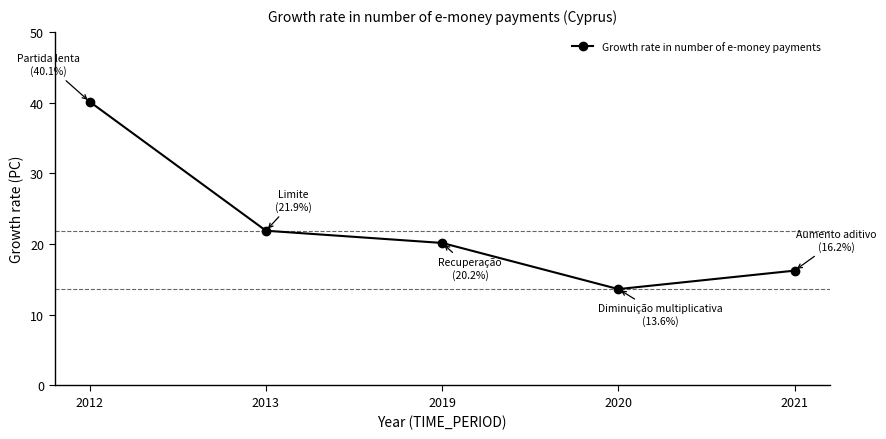

What is the difference between the values at 2013 and 2019?

1.7